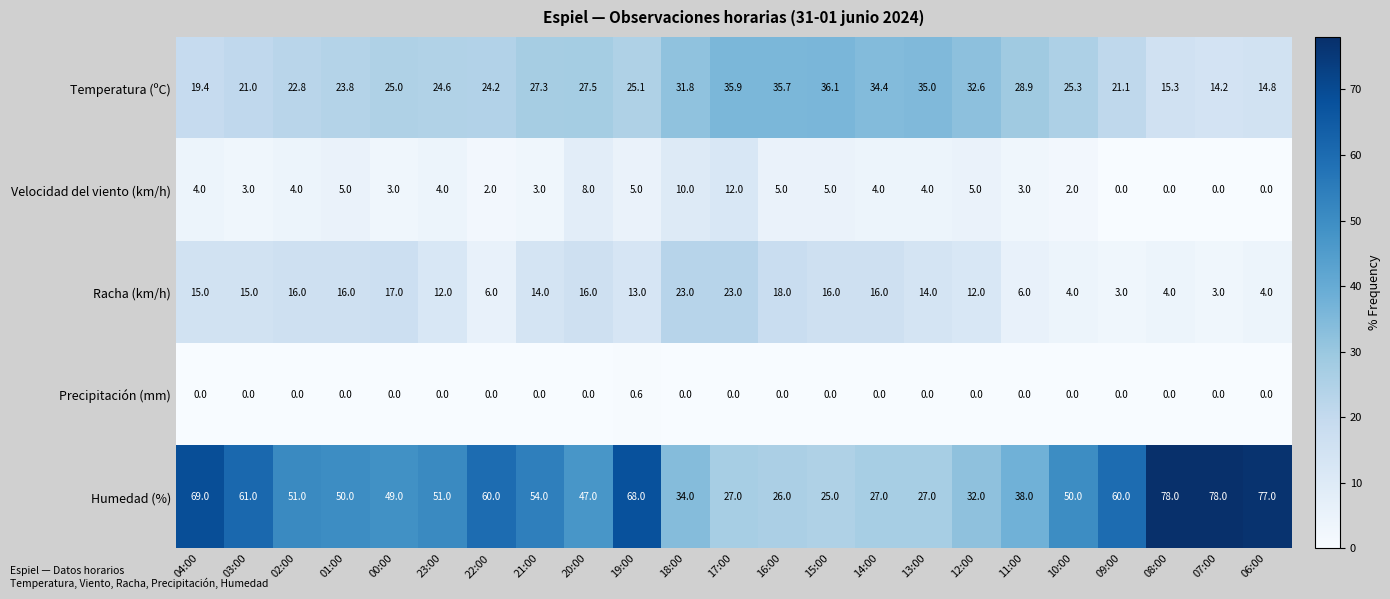

The value of Racha (km/h) at 14:00 is 16.0. True or false?

True